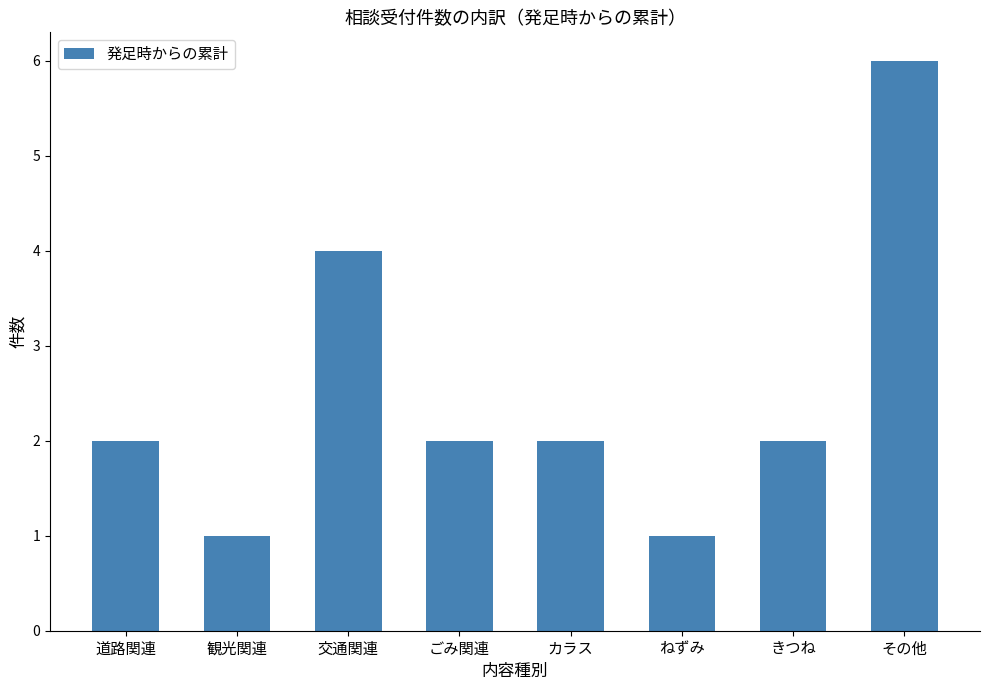

What is the smallest value displayed?

1